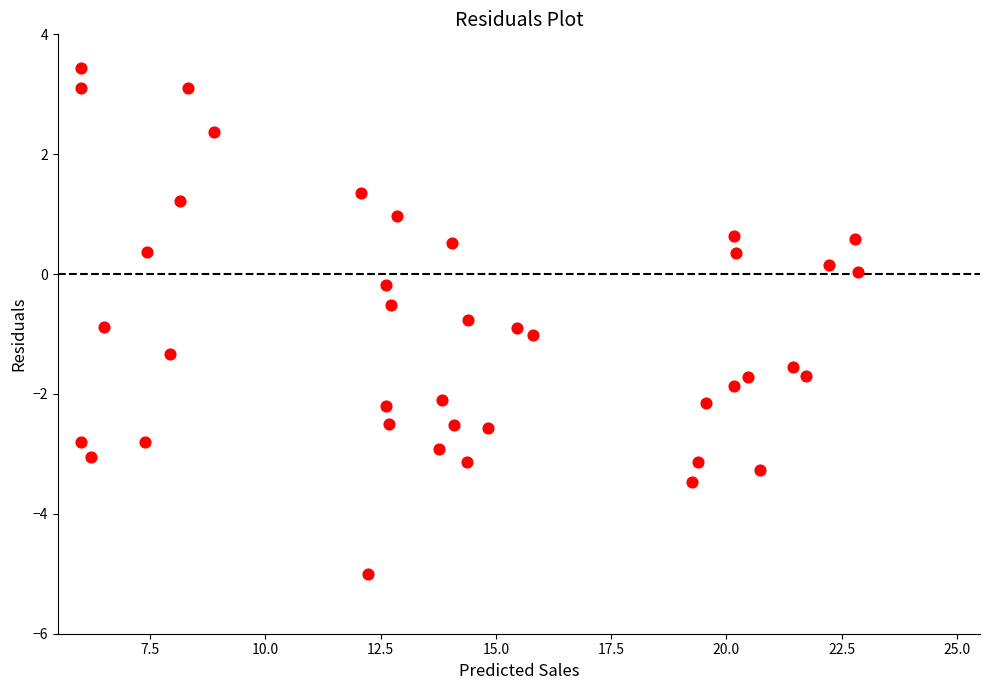

What is the range of Y values (max minus min)?

8.4